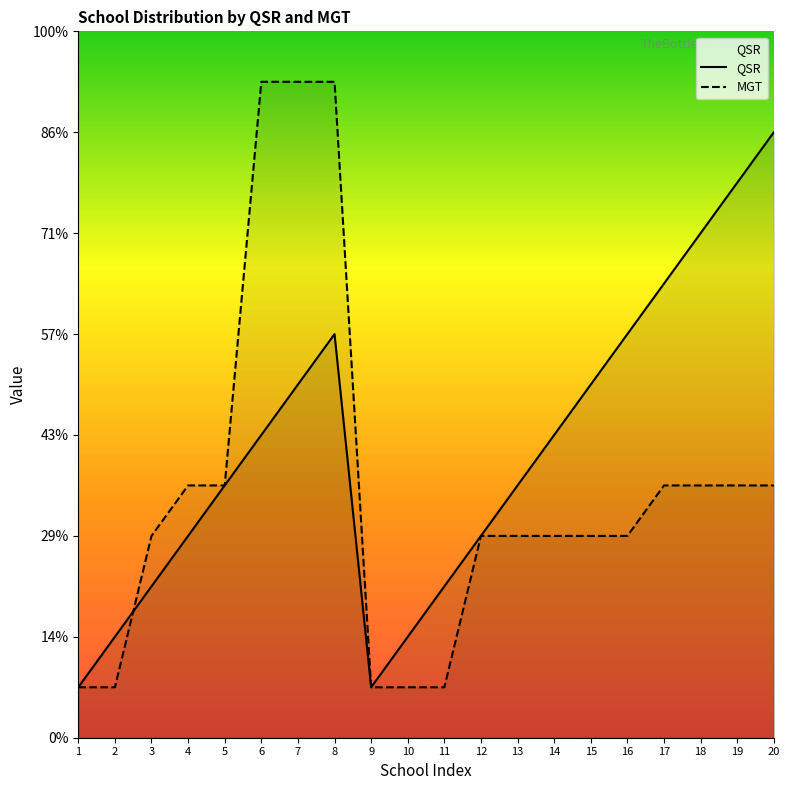

At which label does QSR first exceed 6?

7